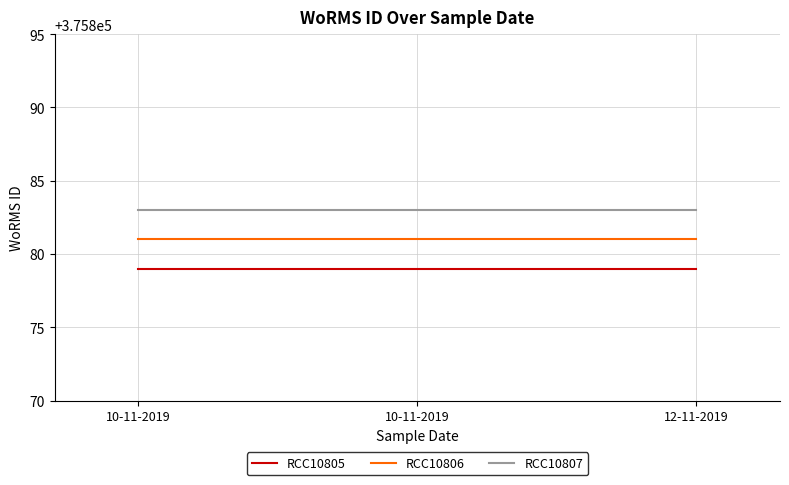

What is the maximum value shown in the chart?

375883